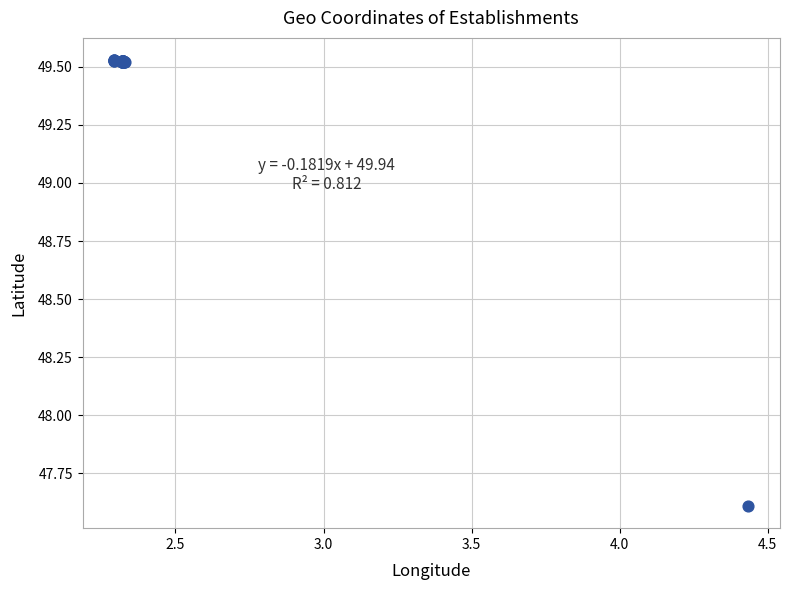

What Y value in the scatter plot is closest to 48?

47.6